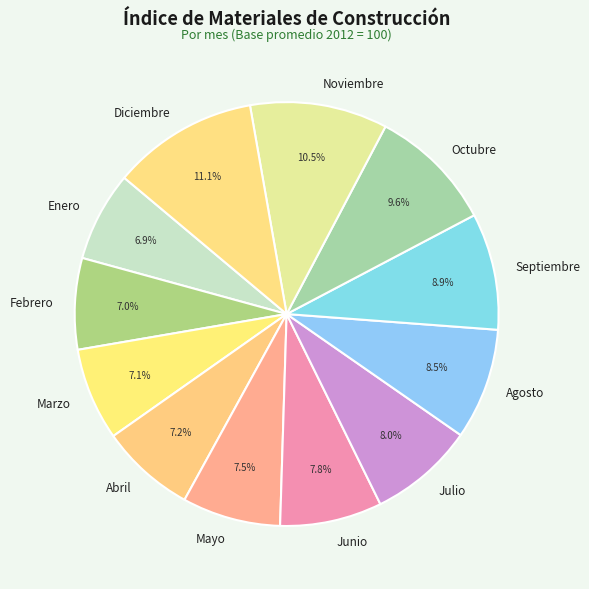

The Octubre slice represents 4% of the pie. True or false?

False